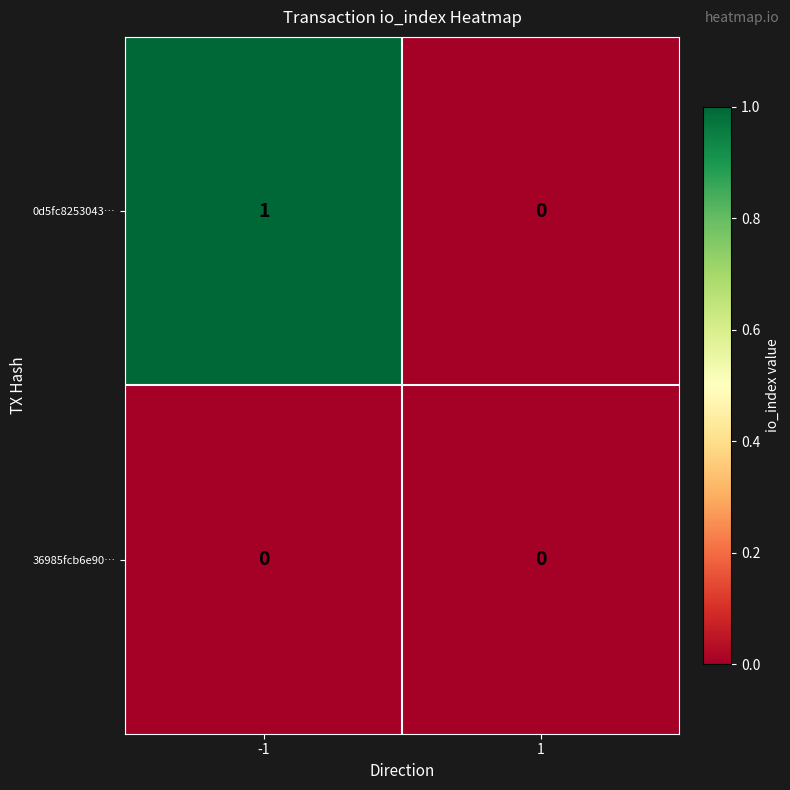

How many series are shown in this chart?

2